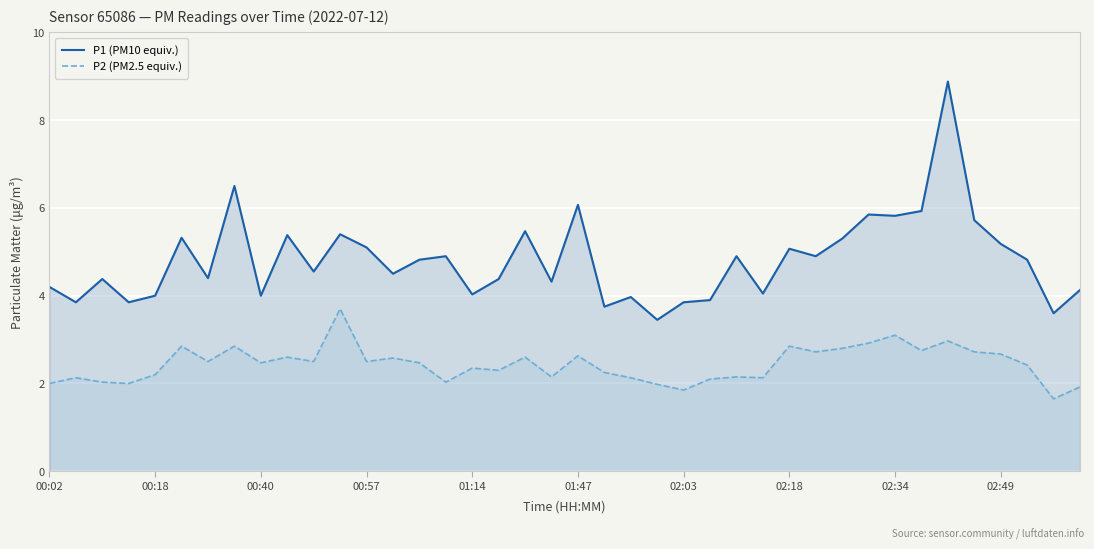

Which category has the highest value across all series?

34